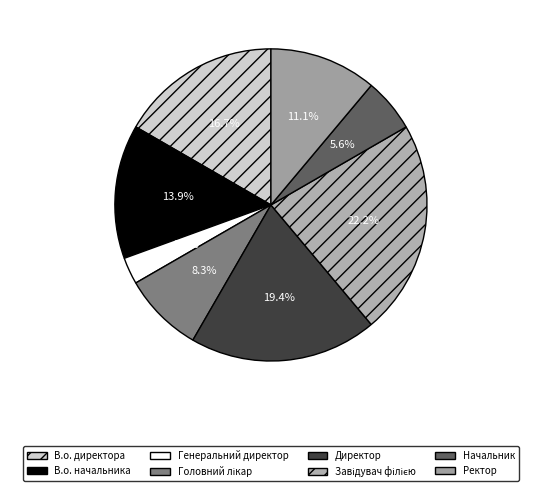

Which has a higher value, Головний лікар or Генеральний директор?

Головний лікар